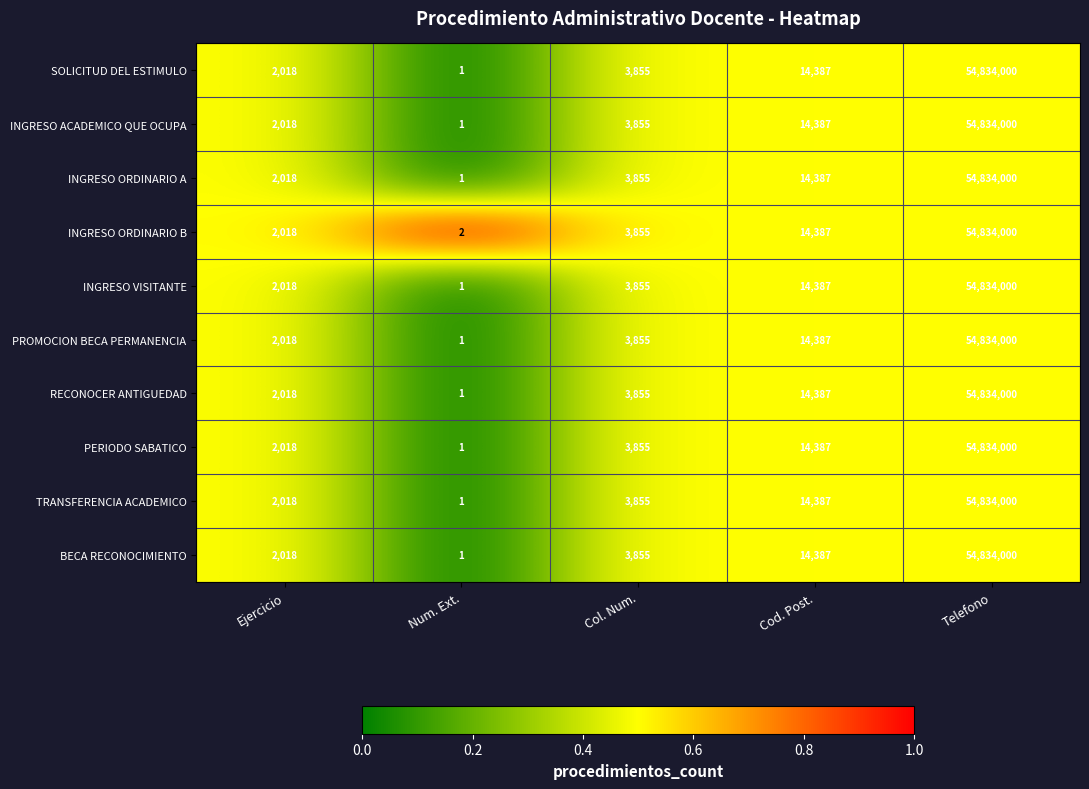

What is the total value across all series at Ejercicio?

20180